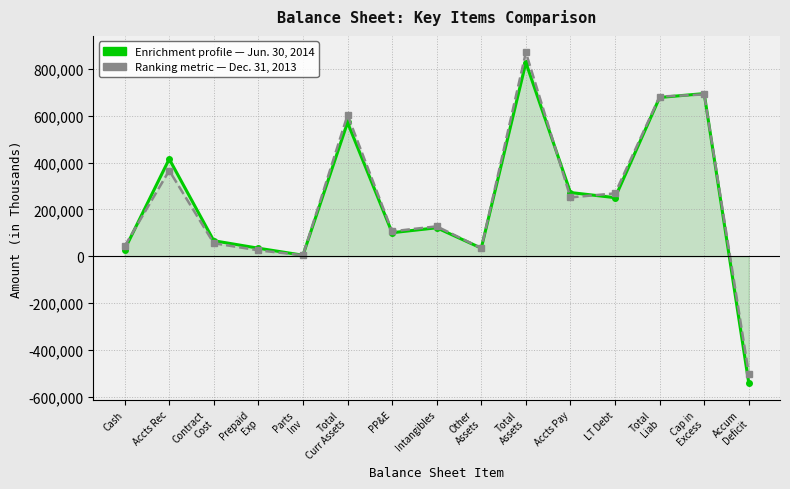

Where is the first local maximum for Jun. 30, 2014?

Accts Rec